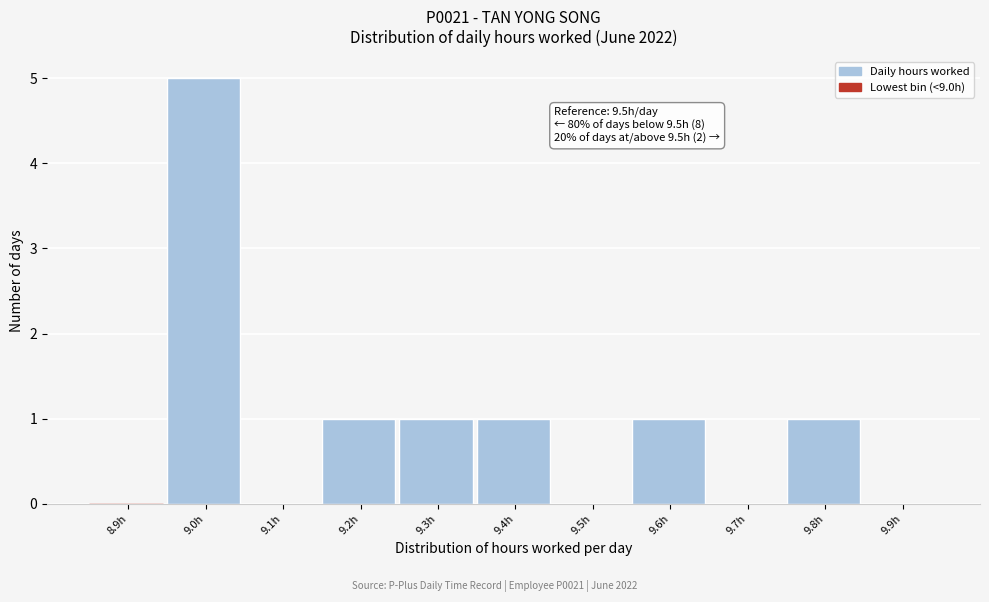

Reading left to right, extract all data points from this chart.

8.9h=0	9.0h=5	9.1h=0	9.2h=1	9.3h=1	9.4h=1	9.5h=0	9.6h=1	9.7h=0	9.8h=1	9.9h=0